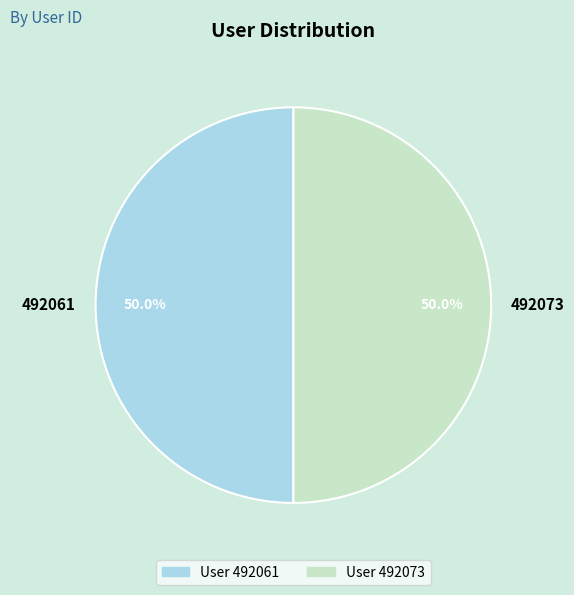

What is the total percentage of 492073 and 492061?

100.0%